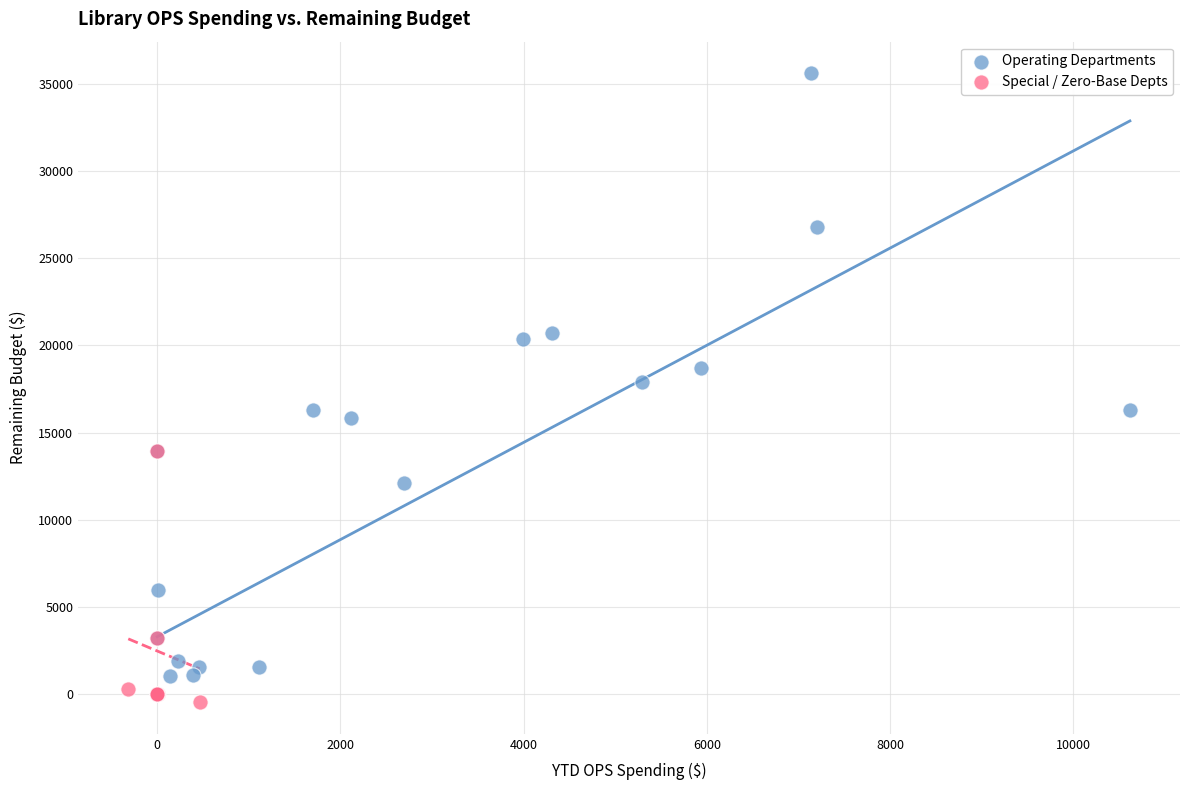

Which series has the widest spread of Y values?

Operating Departments